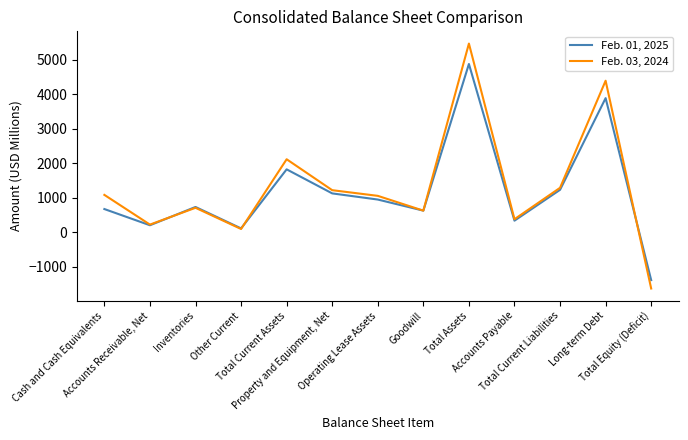

Which series changed the most between Total Current Assets and Long-term Debt?

Feb. 03, 2024